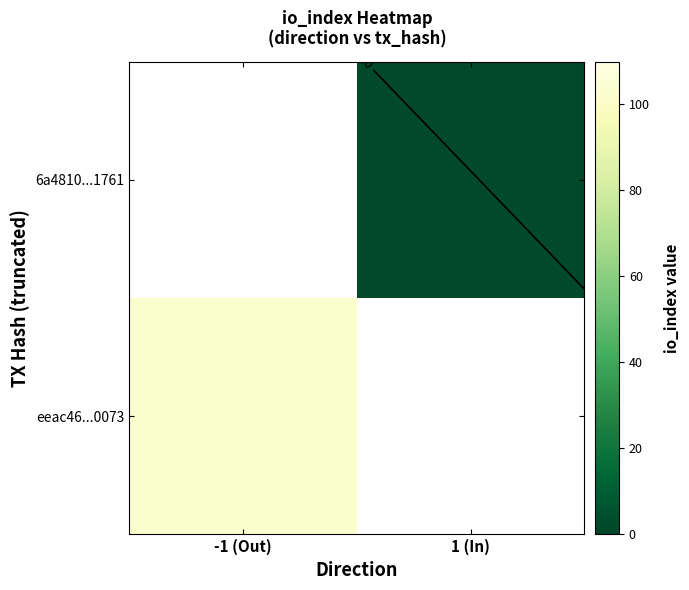

At which category does the chart reach its peak across all series?

-1 (Out)